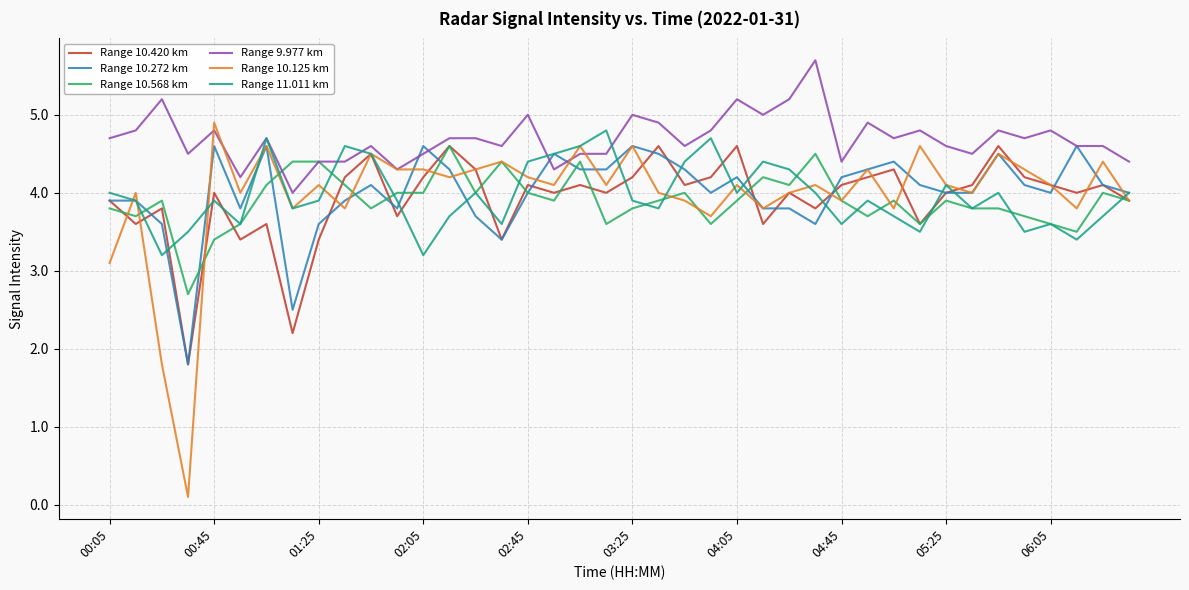

What is the lowest value of the Range 10.420 km series?

1.8